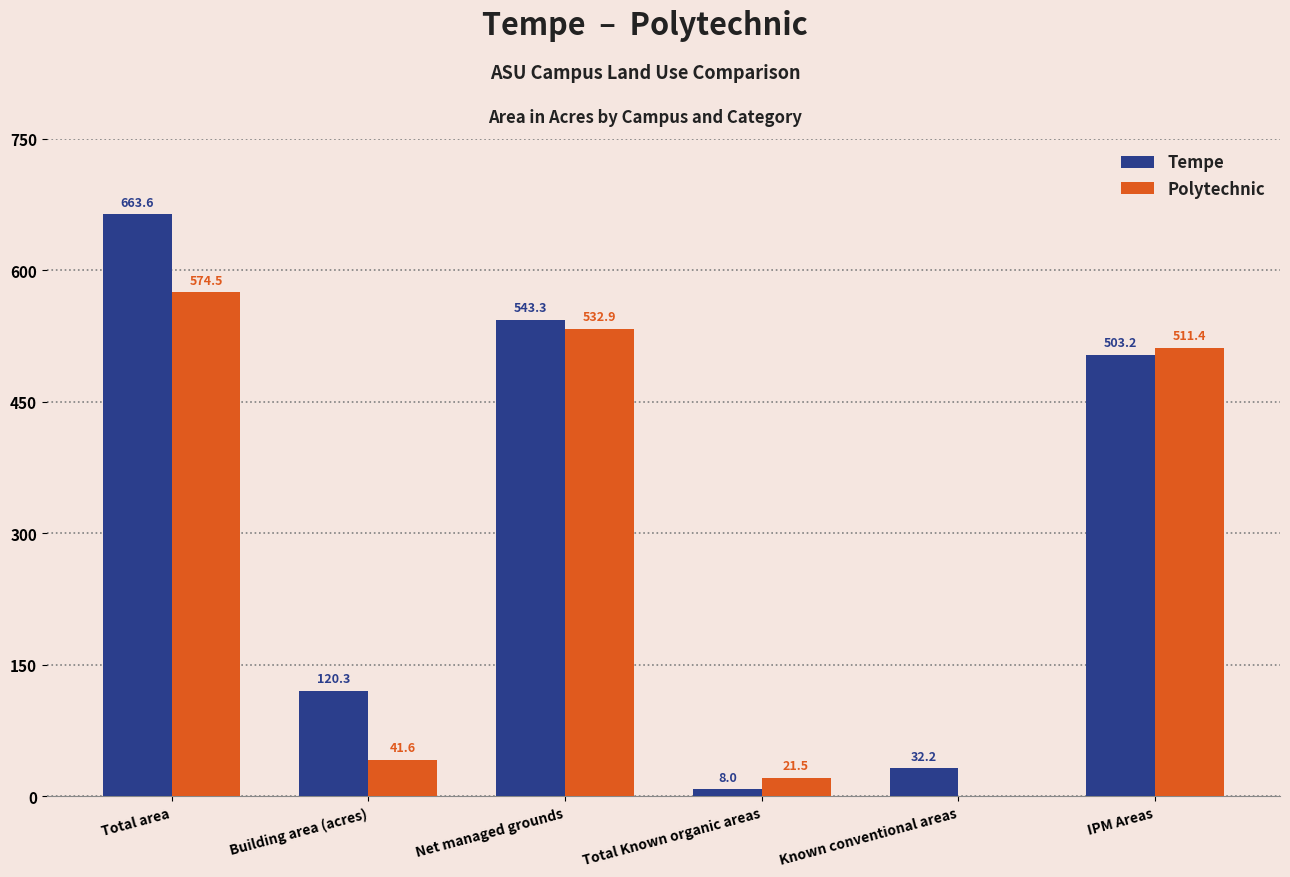

Between Total area and Building area (acres), which series saw the biggest shift?

Tempe